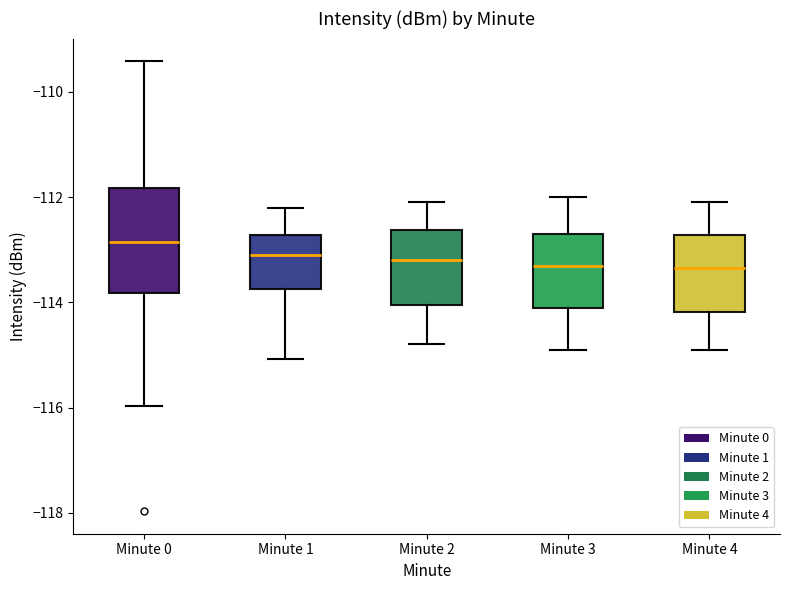

Where does the upper whisker of the box for Minute 4 end on the y-axis? The values are not printed on the chart, so give them approximately, as read against the axis.

-112.0